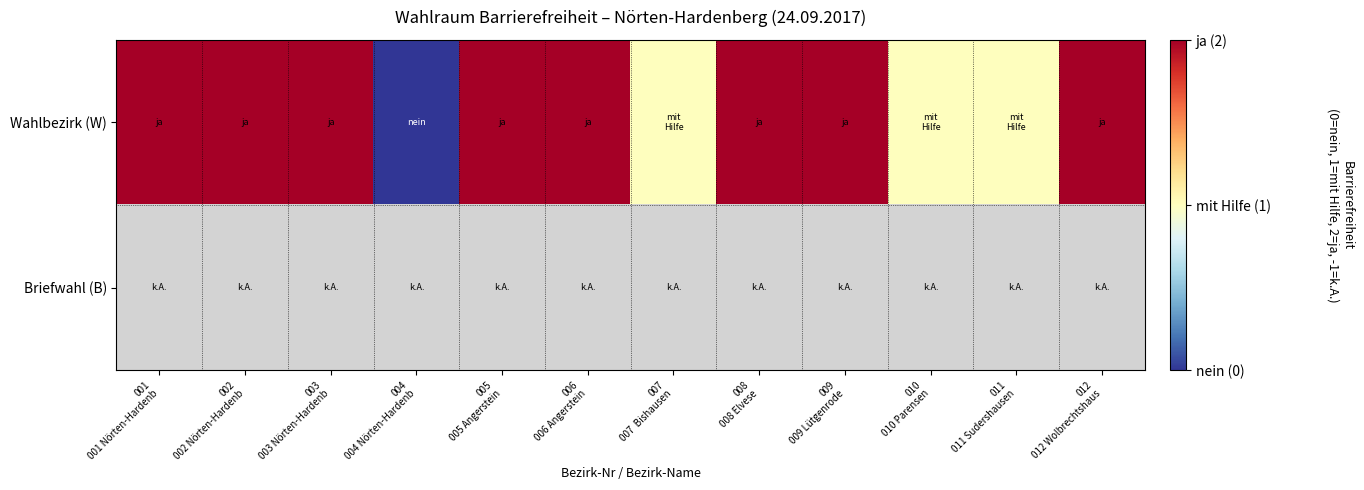

What is the difference between the maximum and minimum values in the Wahlbezirk (W) series?

2.0